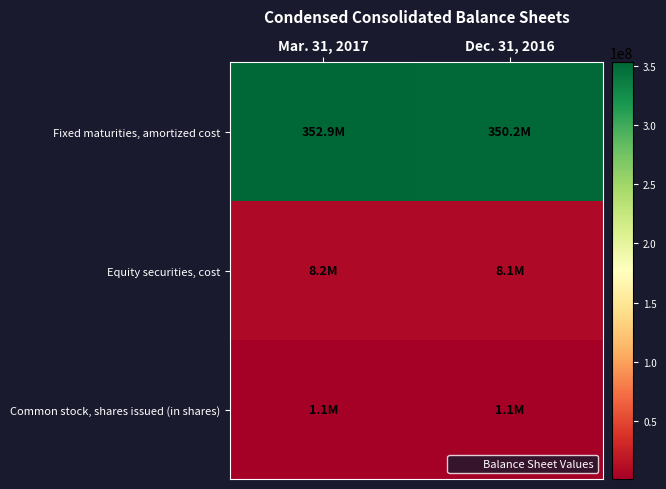

Rank the series by their maximum value, from highest to lowest.

Fixed maturities, amortized cost, Equity securities, cost, Common stock, shares issued (in shares)